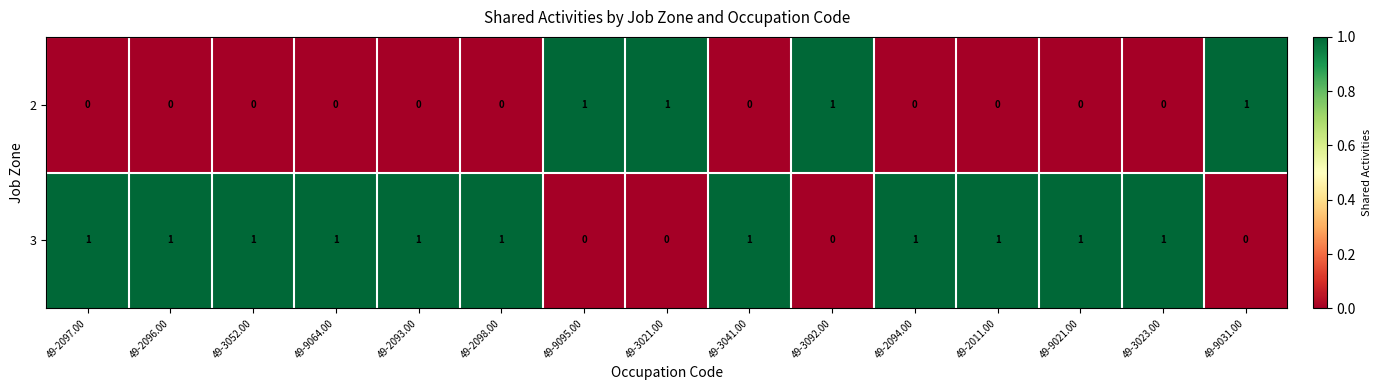

At 49-3021.00, list the series in order from smallest to largest.

3, 2